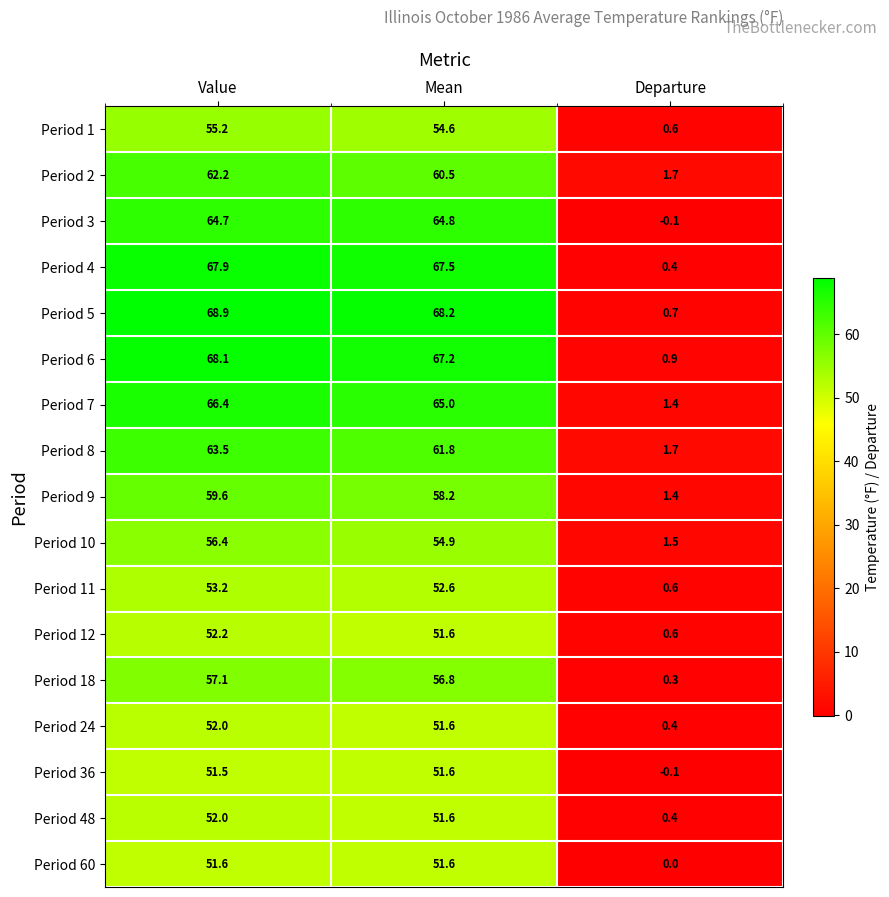

What is the difference between the maximum and minimum values in the Period 12 series?

51.6